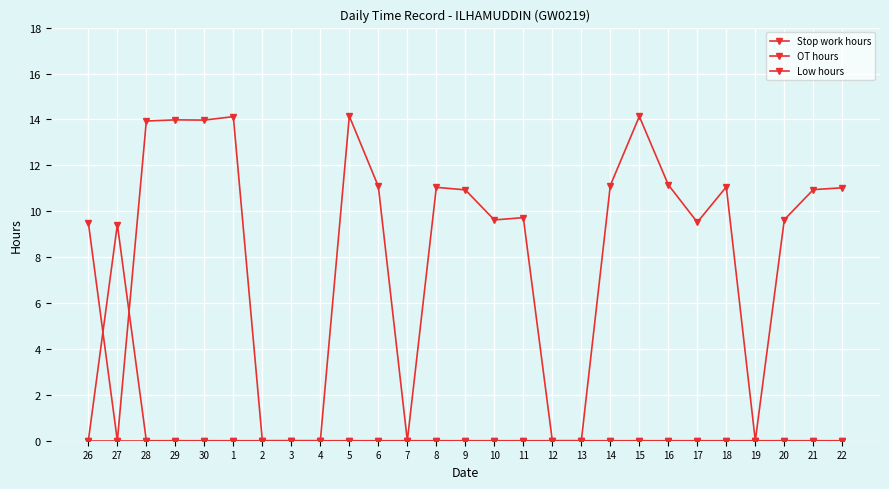

What is the label of the 6th point from the left?

1